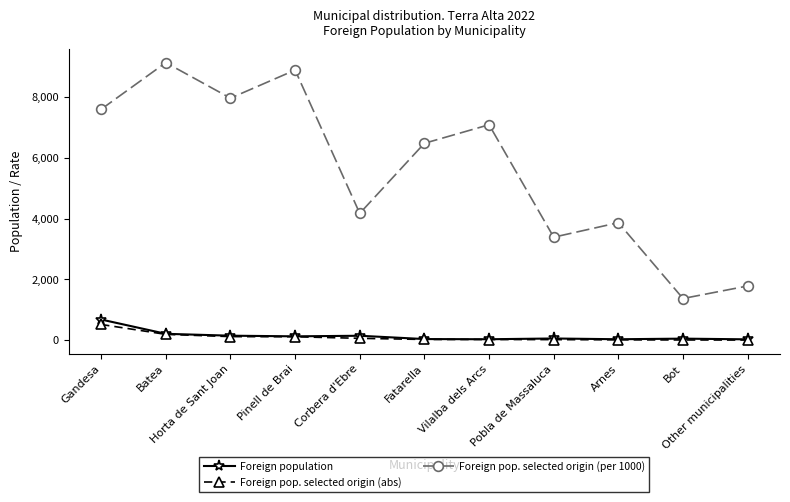

What is the spread (max minus min) of values at Pinell de Brai?

8785